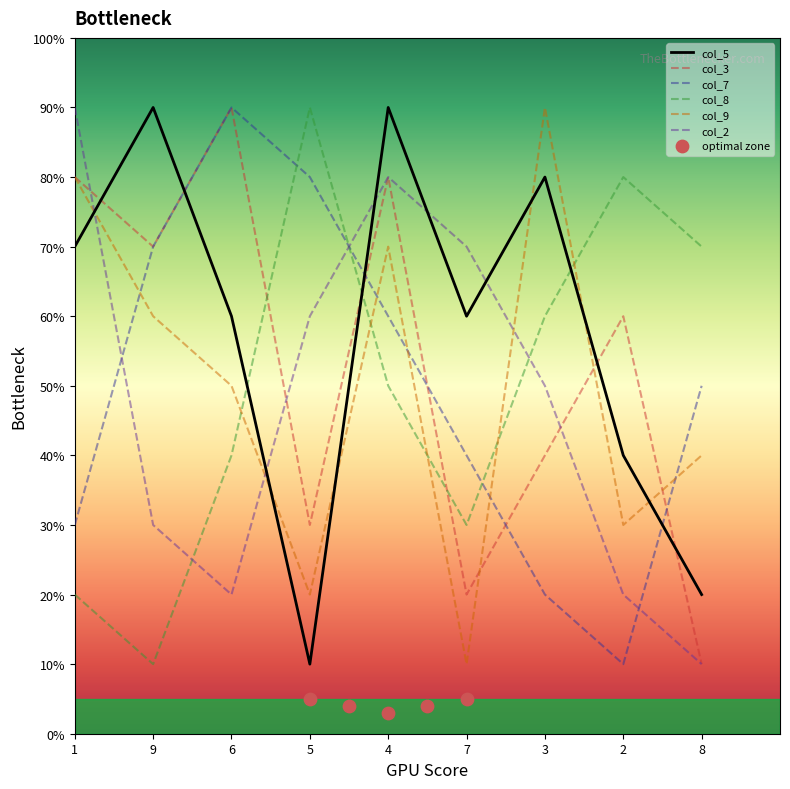

Is the value of col_3 at 2 greater than the value of col_2 at 9?

Yes